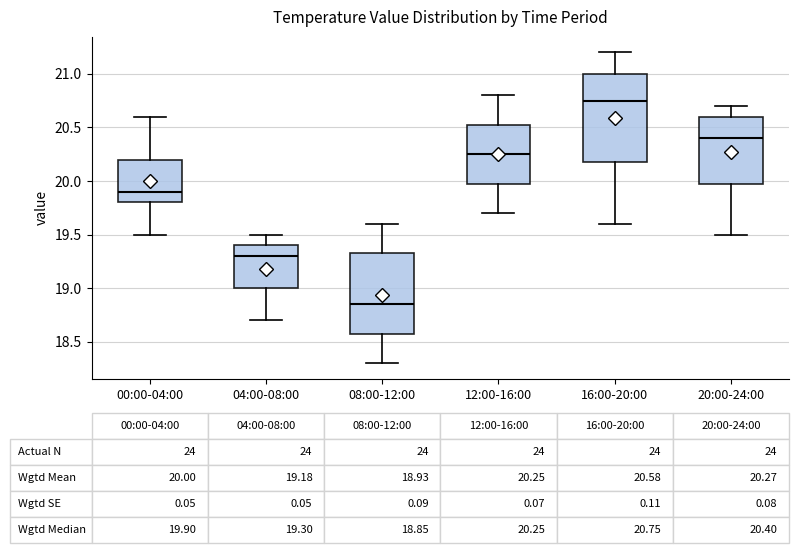

Which box's median line is the highest?

16:00-20:00